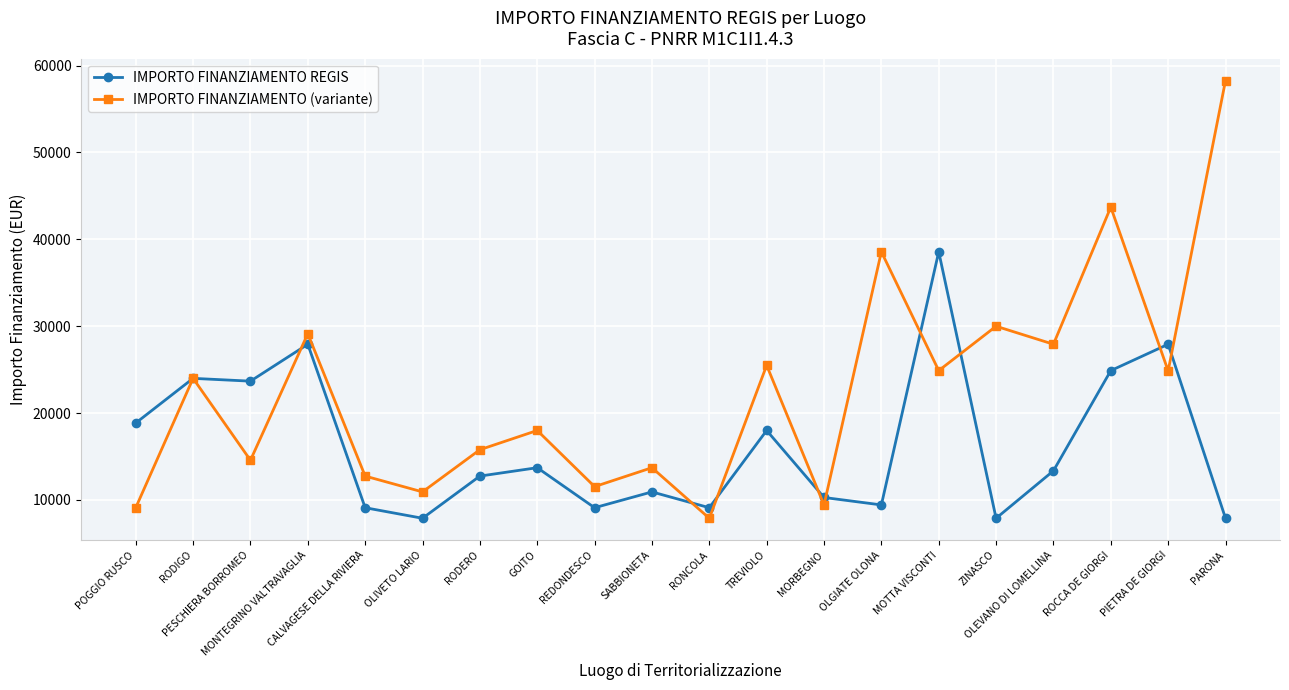

At how many categories does at least one series exceed 56758?

1